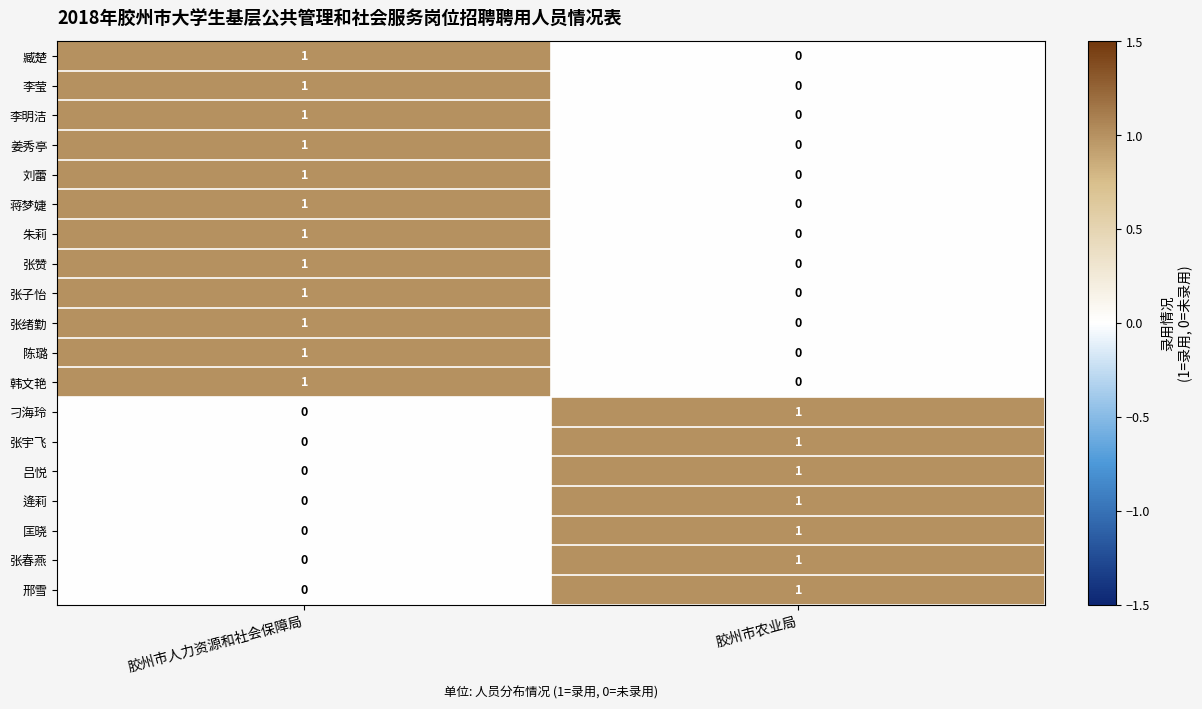

List the labels in order of 刁海玲 value, largest first.

胶州市农业局, 胶州市人力资源和社会保障局